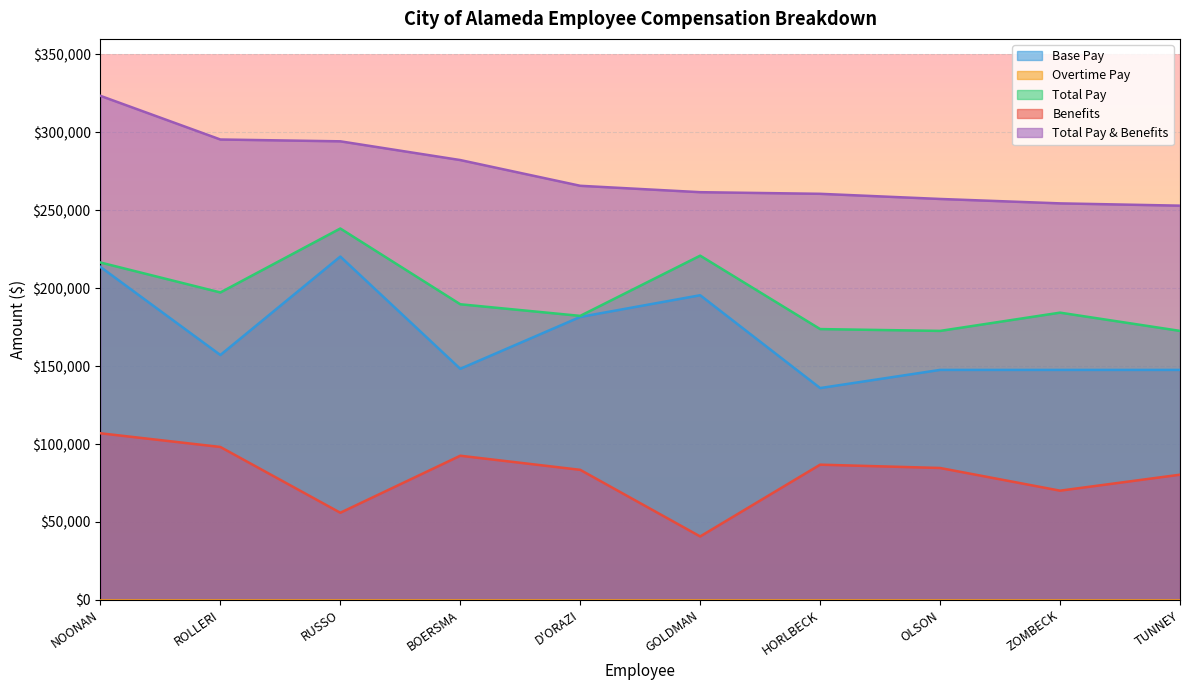

What is the difference between the highest and lowest values at TUNNEY?

252992.0